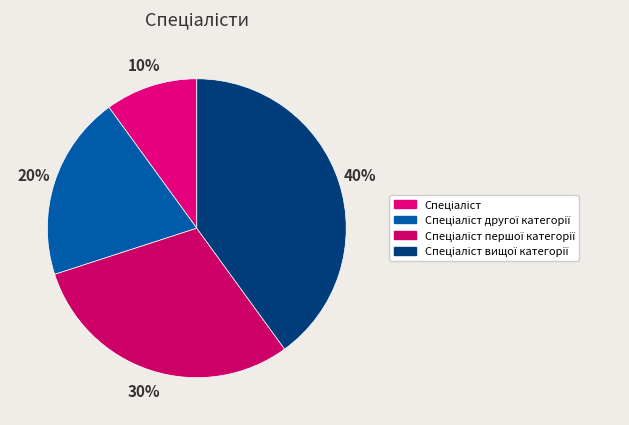

How many segments does this pie chart have?

4